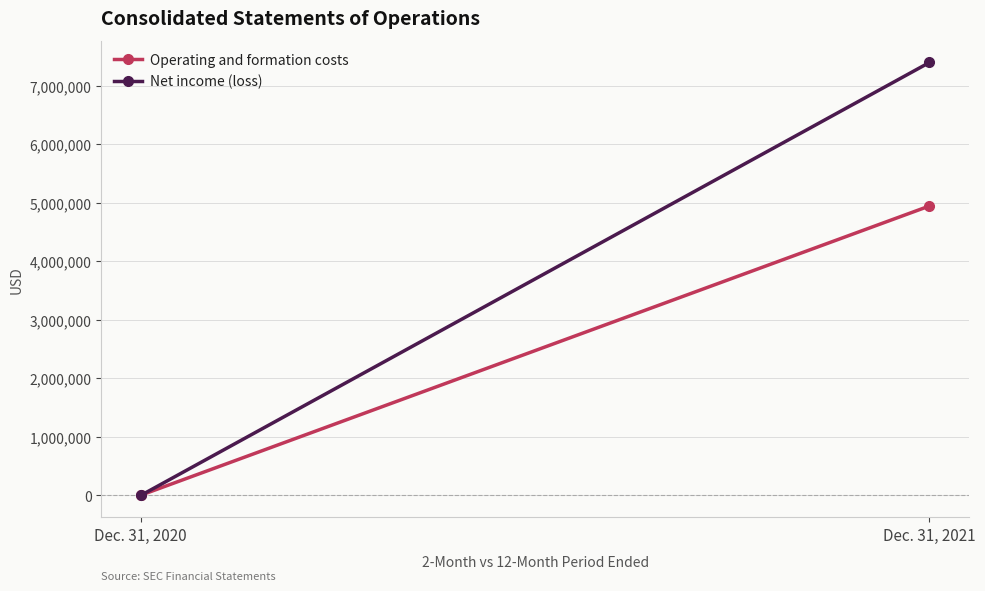

Reading left to right, list all the values displayed in this chart.

Operating and formation costs: 1519	4947619
Net income (loss): -1519	7401495